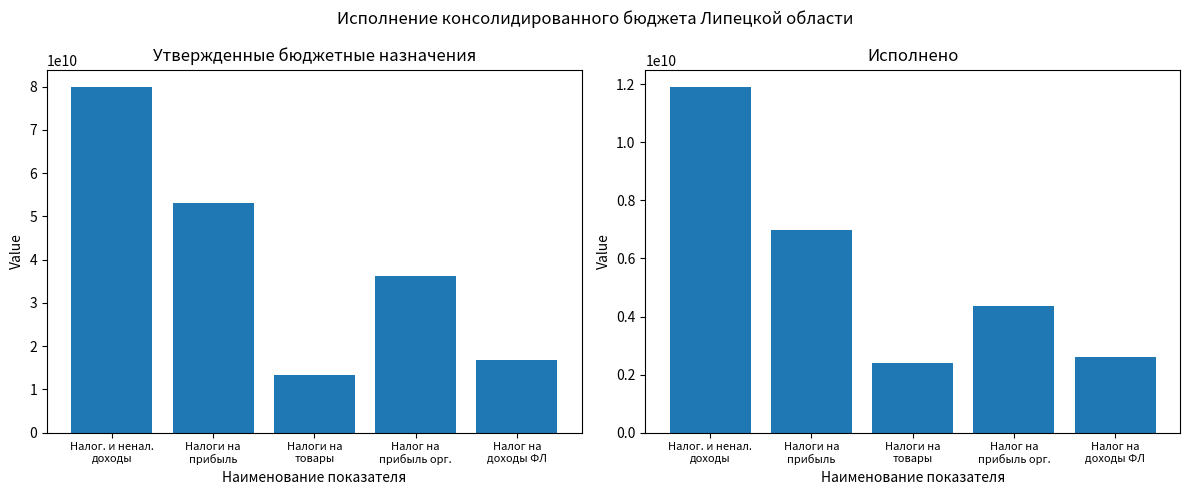

The value of Исполнено at Налог. и ненал.
доходы is 11902090655.4. True or false?

True